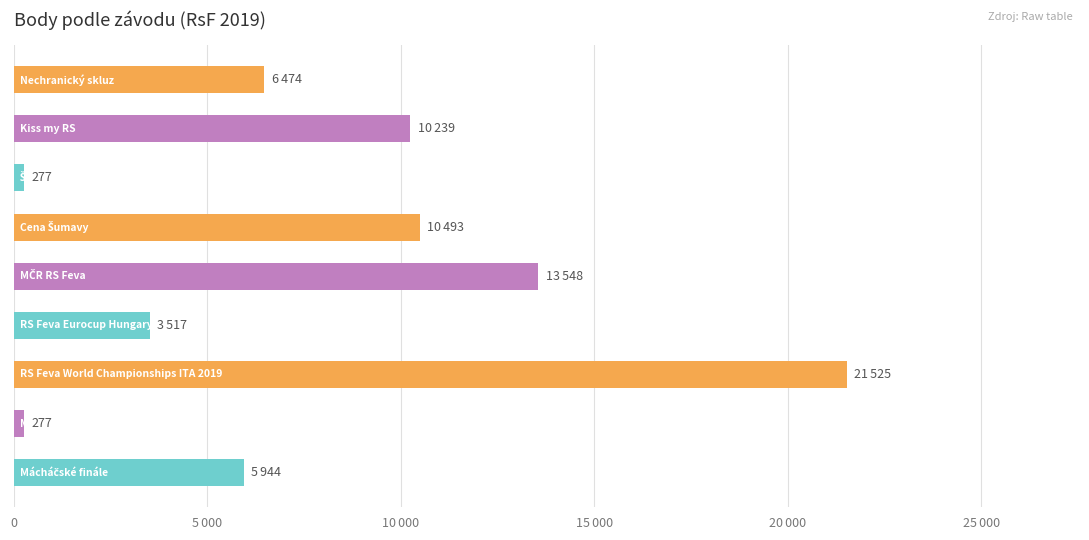

Does the chart contain any negative values?

No